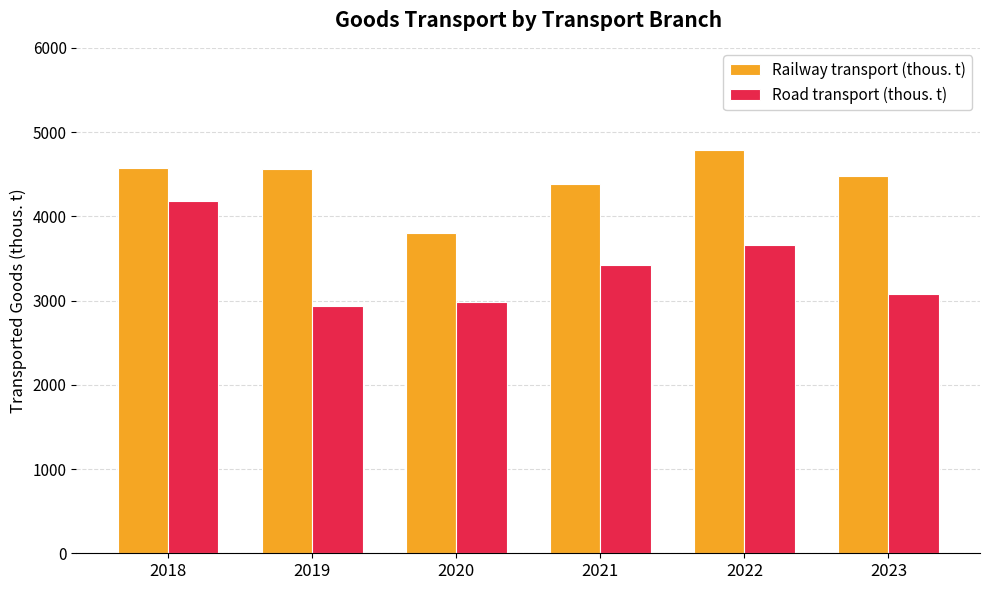

What is the value of the Road transport (thous. t) bar at the 3rd from the left?

2982